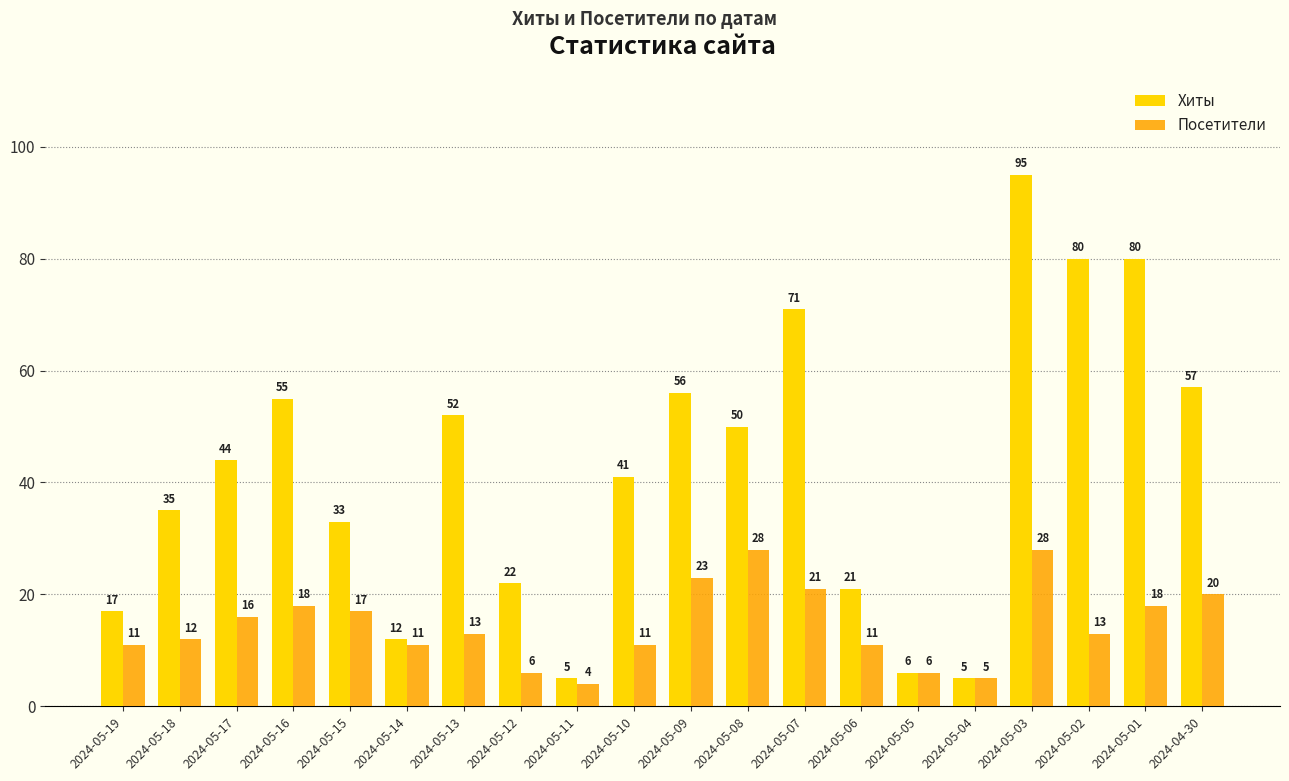

Are the bars grouped side by side (vs. stacked)?

Yes